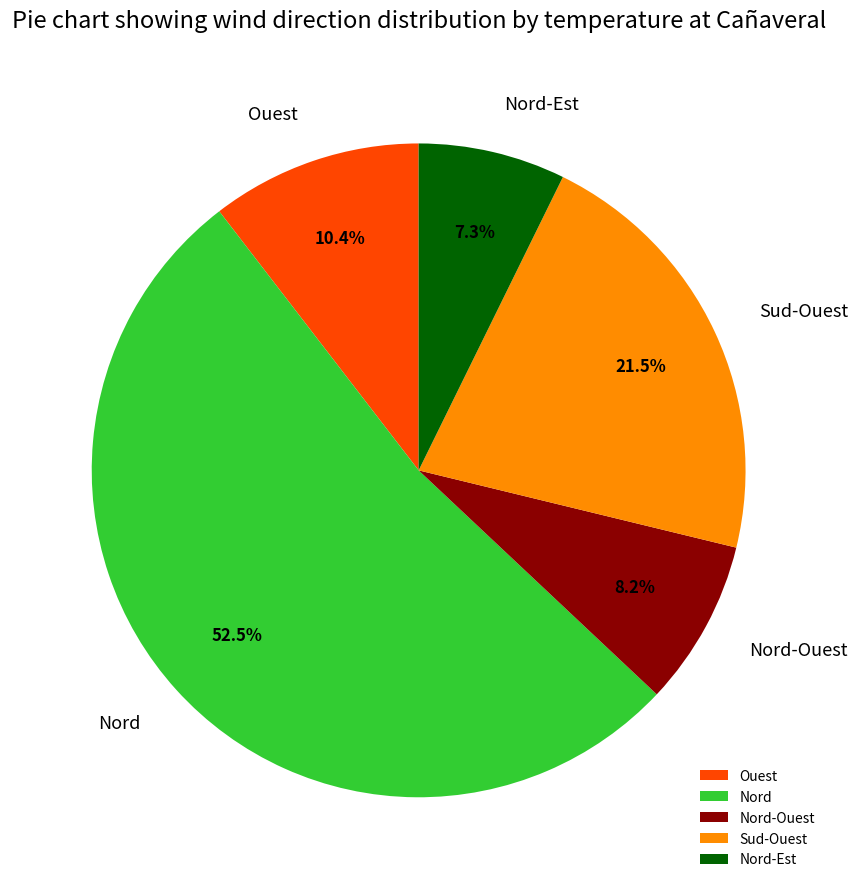

Which has a higher value, Nord-Ouest or Nord?

Nord